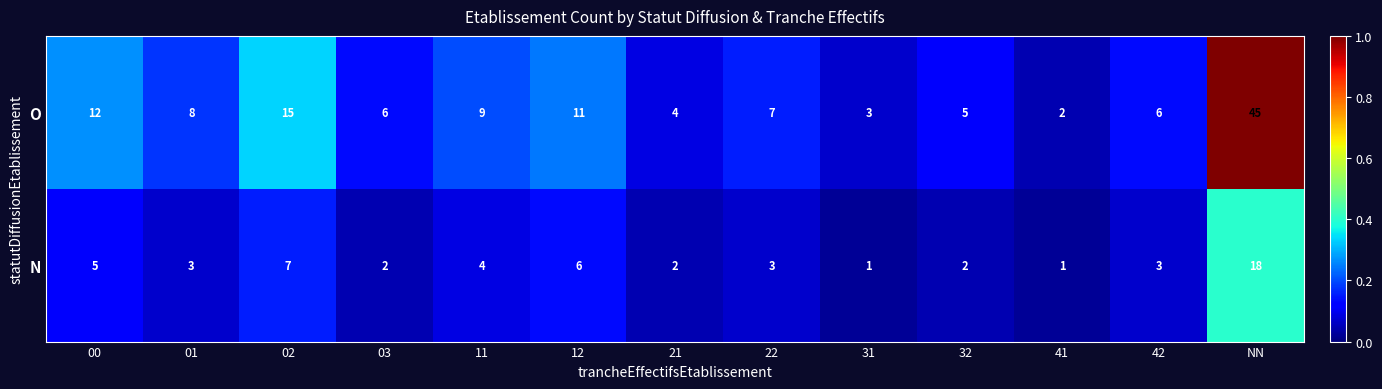

Where does the N series first go above 3?

00